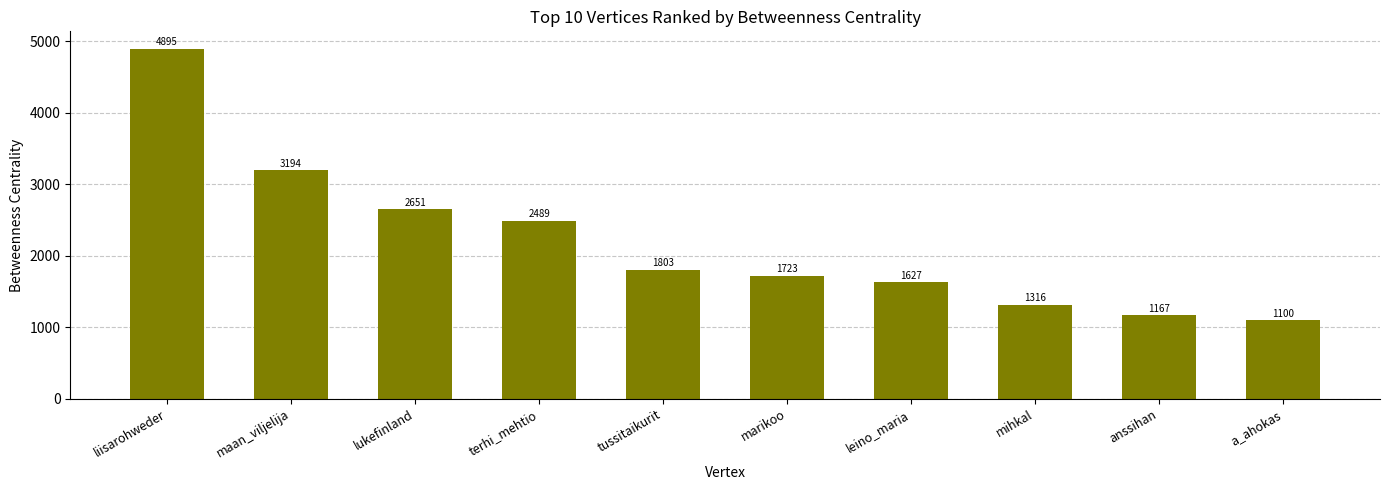

List the labels in order of value, largest first.

liisarohweder, maan_viljelija, lukefinland, terhi_mehtio, tussitaikurit, marikoo, leino_maria, mihkal, anssihan, a_ahokas